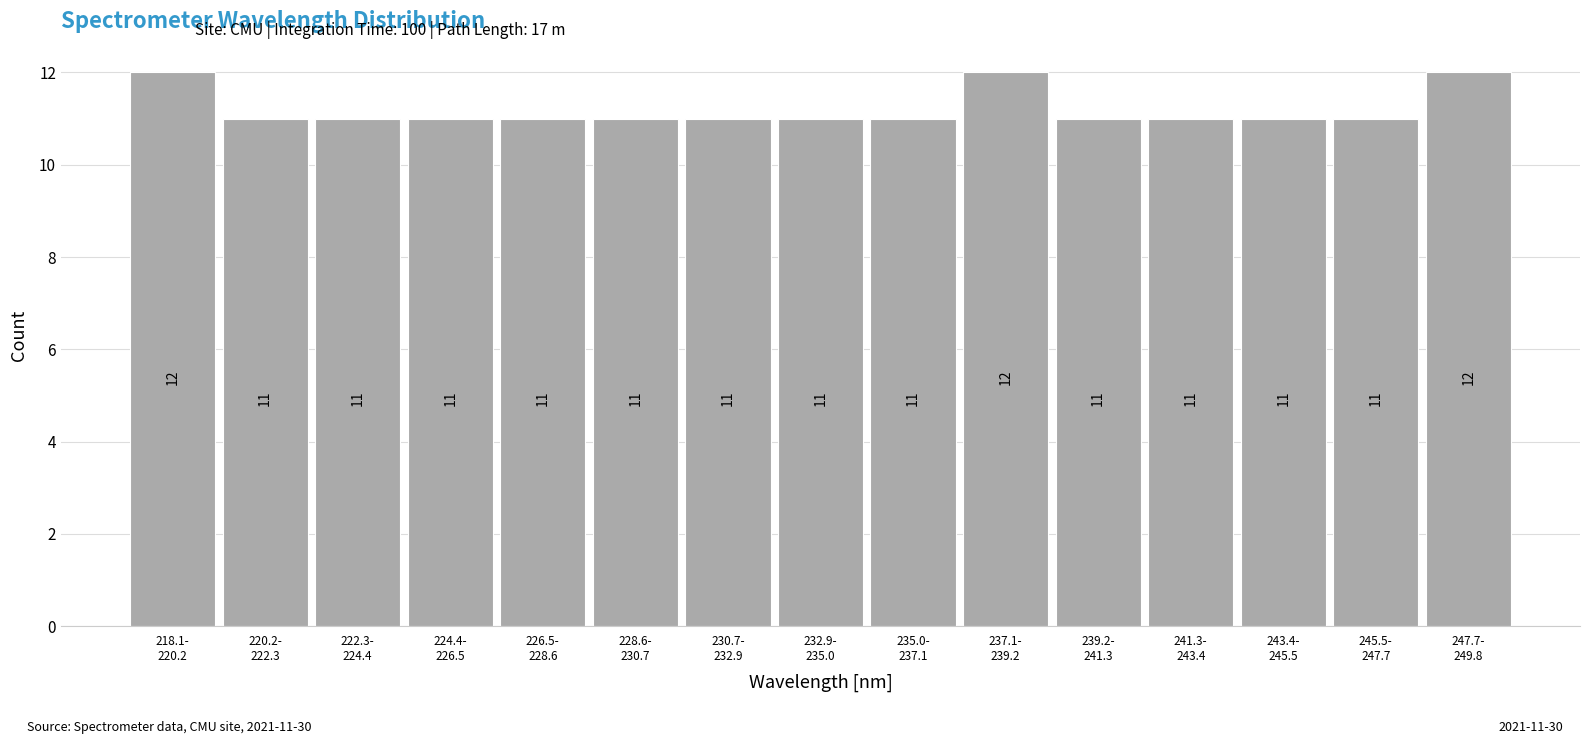

Reading left to right, what are all the values shown in this chart?

12	11	11	11	11	11	11	11	11	12	11	11	11	11	12